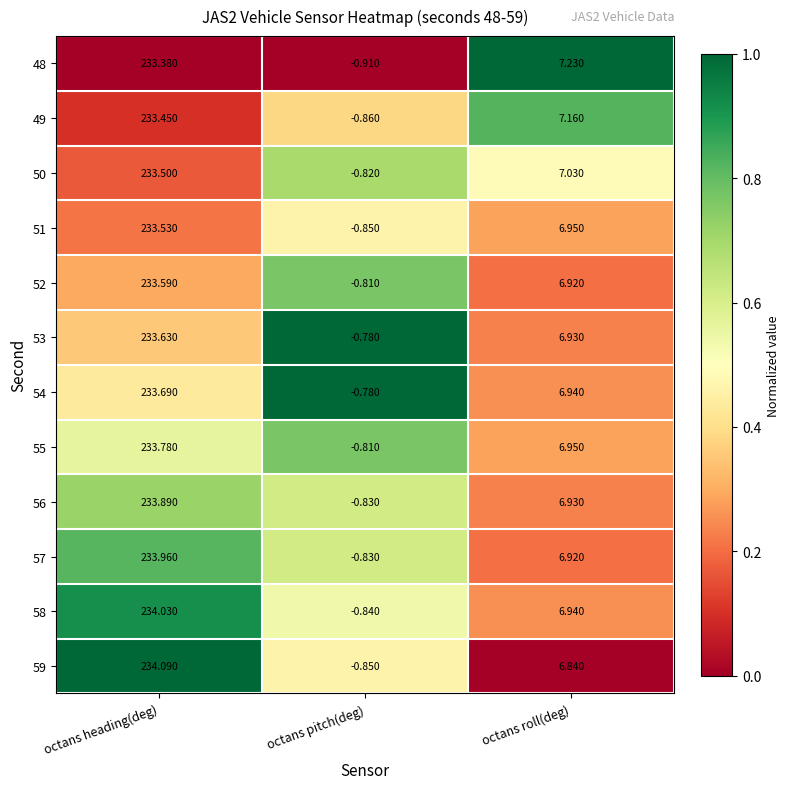

Is the value of 50 at octans roll(deg) greater than the value of 49 at octans heading(deg)?

No